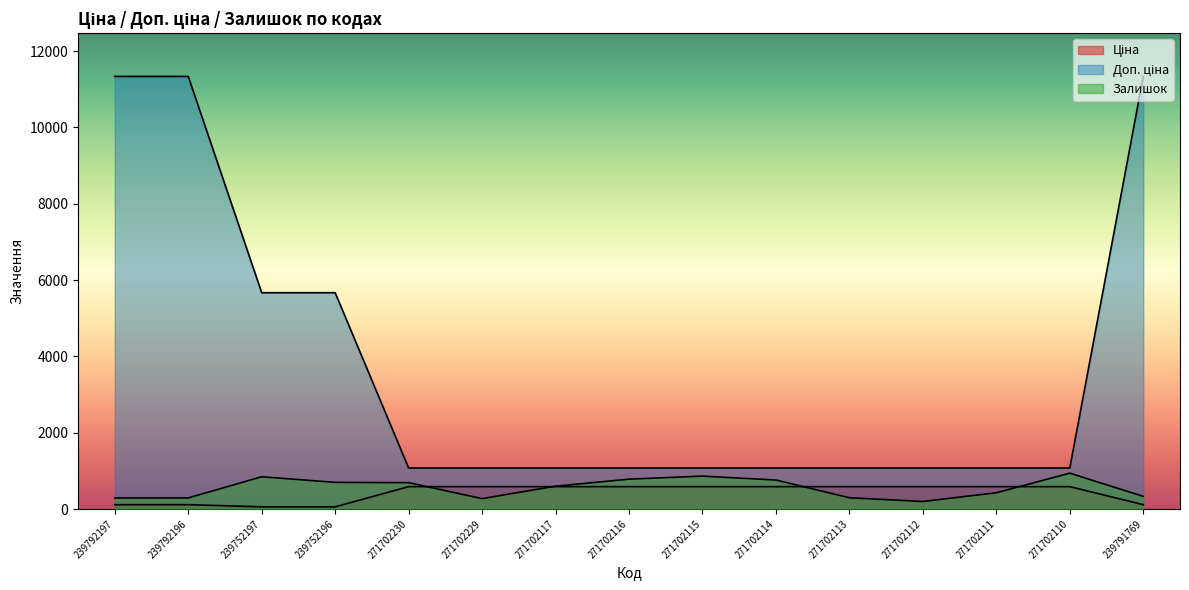

What is the approximate value of Доп. ціна at 239792197?

11334.0